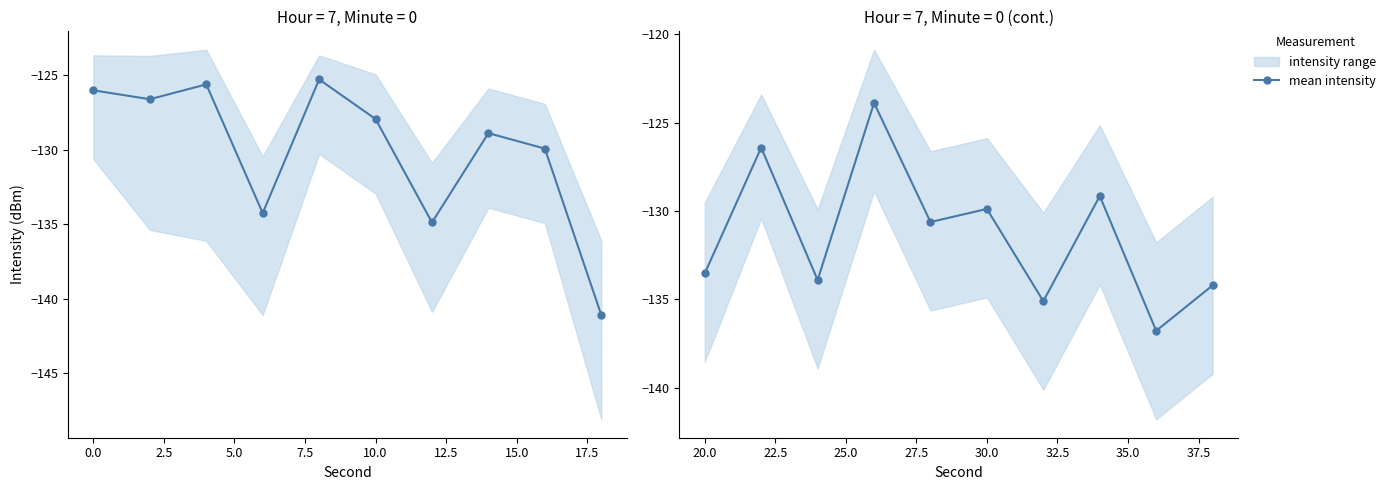

True or false: there are more than 1 points higher than both neighbors.

True